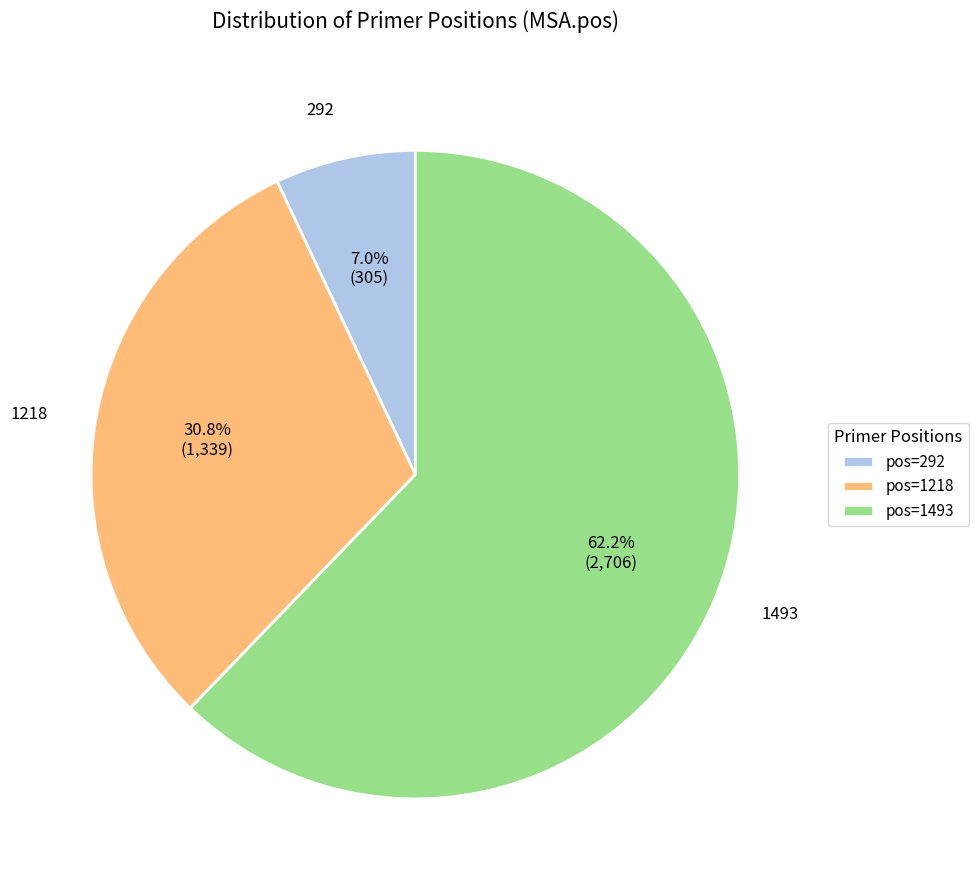

How many slices are in this pie chart?

3